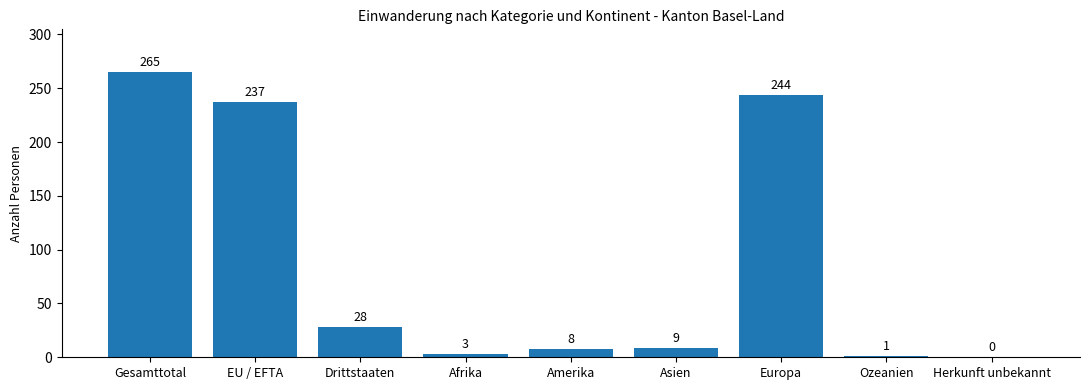

How many data points does each series have?

9